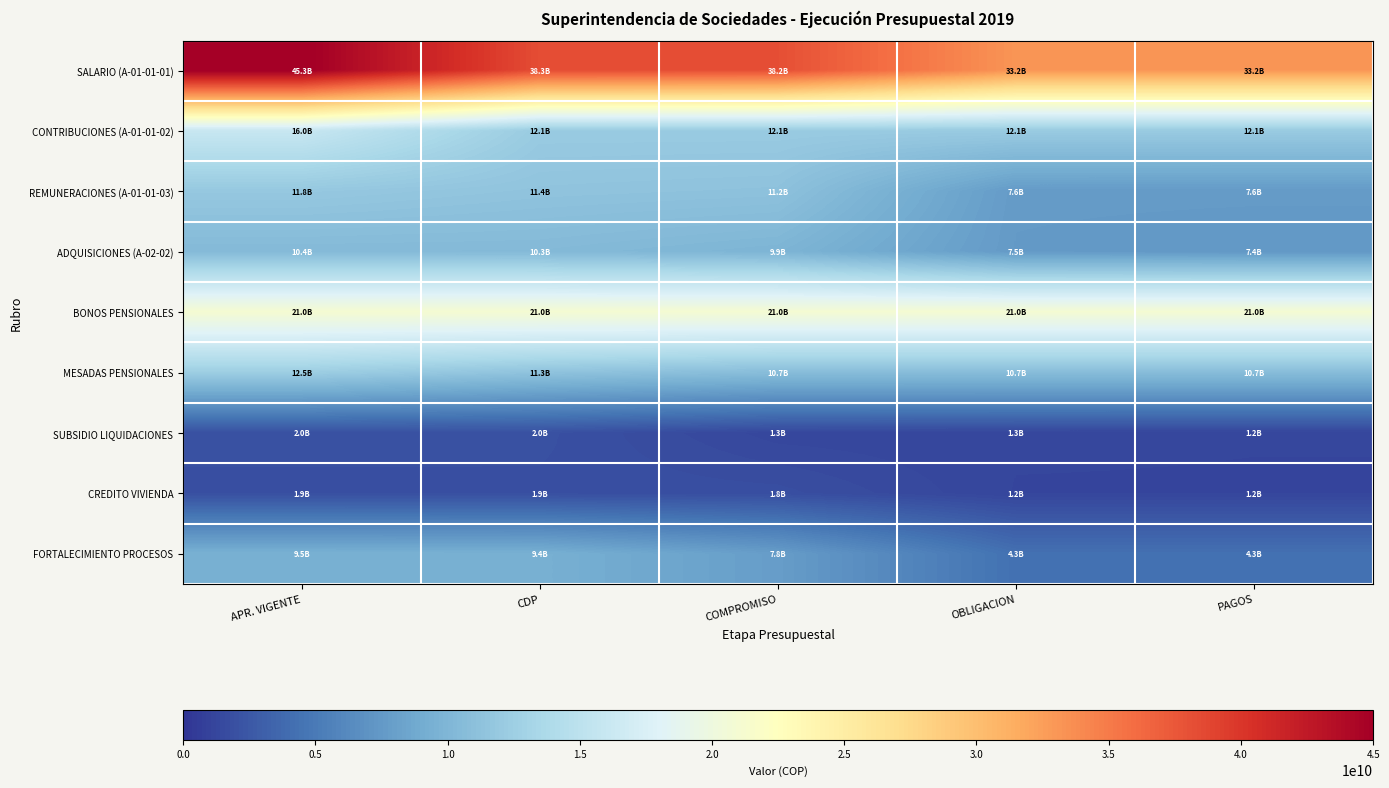

Reading left to right, what are all the values shown in this chart?

SALARIO (A-01-01-01): APR. VIGENTE=45286755000.0	CDP=38272804983.3	COMPROMISO=38164773175.3	OBLIGACION=33154576684.3	PAGOS=33154576684.3
CONTRIBUCIONES (A-01-01-02): APR. VIGENTE=16013330000.0	CDP=12117178112.0	COMPROMISO=12116450912.0	OBLIGACION=12116450912.0	PAGOS=12116450912.0
REMUNERACIONES (A-01-01-03): APR. VIGENTE=11835158447.0	CDP=11365543007.0	COMPROMISO=11187475464.0	OBLIGACION=7611178684.1	PAGOS=7606838313.1
ADQUISICIONES (A-02-02): APR. VIGENTE=10373674249.0	CDP=10349583437.7	COMPROMISO=9873146925.4	OBLIGACION=7535260691.2	PAGOS=7414979207.4
BONOS PENSIONALES: APR. VIGENTE=21000000000.0	CDP=21000000000.0	COMPROMISO=21000000000.0	OBLIGACION=21000000000.0	PAGOS=21000000000.0
MESADAS PENSIONALES: APR. VIGENTE=12464178000.0	CDP=11322873783.7	COMPROMISO=10706815982.9	OBLIGACION=10699516927.2	PAGOS=10699516927.2
SUBSIDIO LIQUIDACIONES: APR. VIGENTE=2000000000.0	CDP=1993527799.0	COMPROMISO=1311050506.0	OBLIGACION=1253551126.0	PAGOS=1236988806.0
CREDITO VIVIENDA: APR. VIGENTE=1885000000.0	CDP=1885000000.0	COMPROMISO=1832319515.0	OBLIGACION=1220565568.0	PAGOS=1220565568.0
FORTALECIMIENTO PROCESOS: APR. VIGENTE=9479948960.0	CDP=9403932571.6	COMPROMISO=7804612791.4	OBLIGACION=4289396578.0	PAGOS=4281396578.0